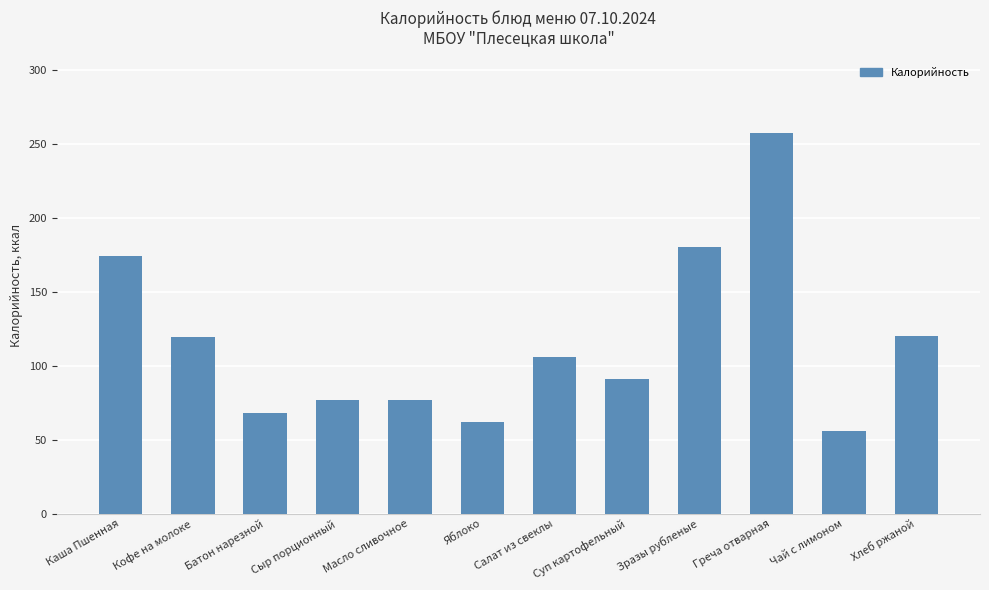

What position from the left is Греча отварная?

10